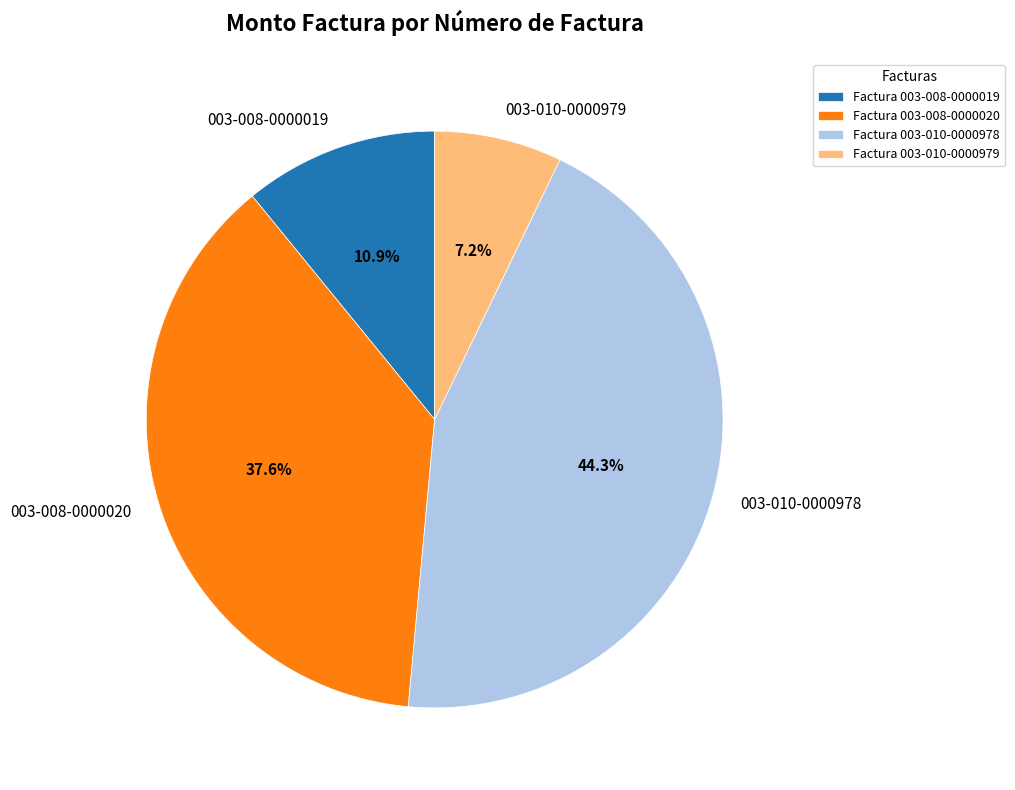

True or false: 003-008-0000020 accounts for 38% of the total.

True